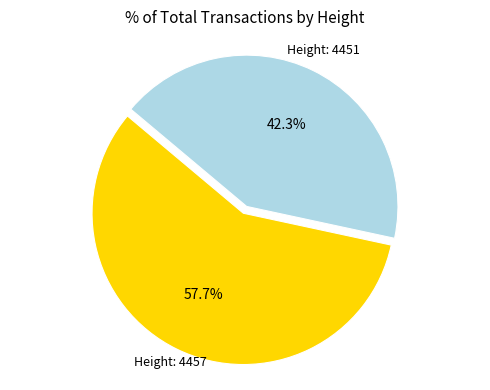

Does any single category account for the majority?

Yes